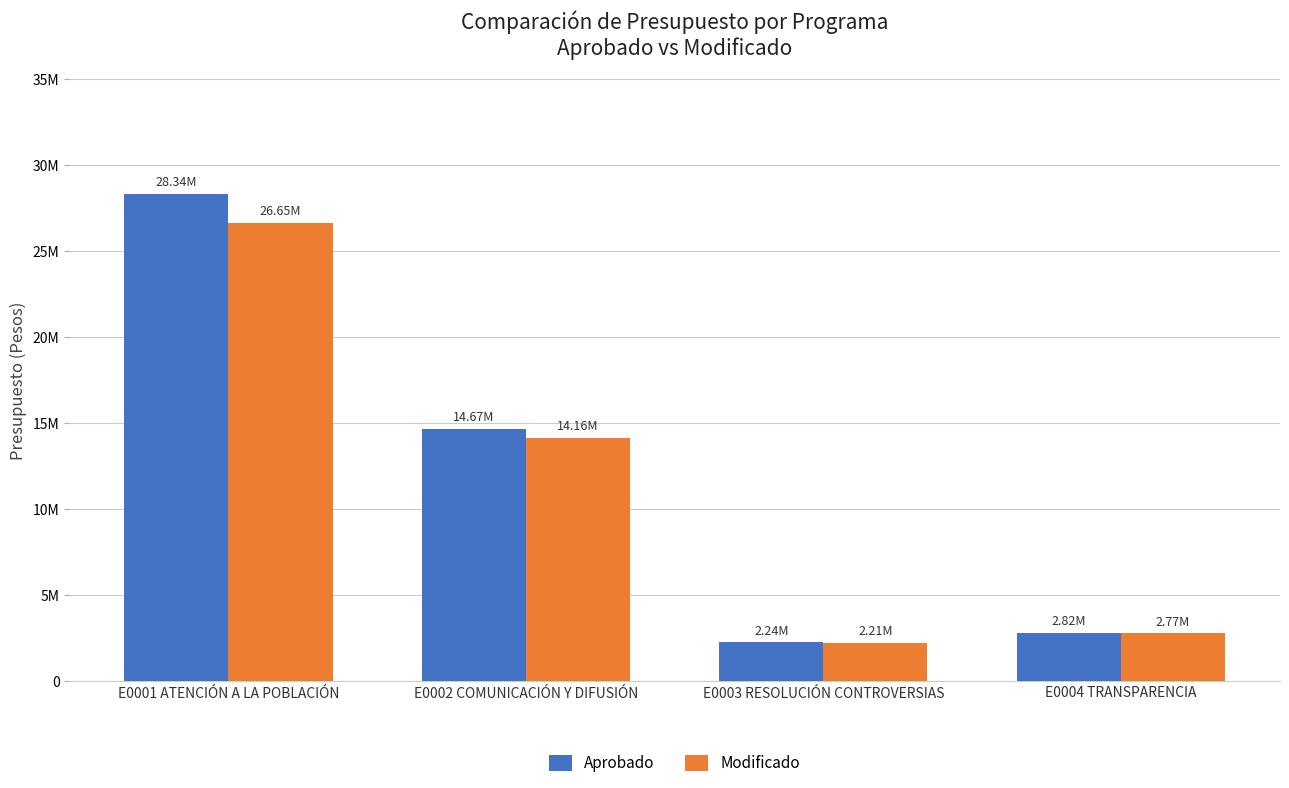

Which category has the lowest value in the Modificado series?

E0003 RESOLUCIÓN CONTROVERSIAS